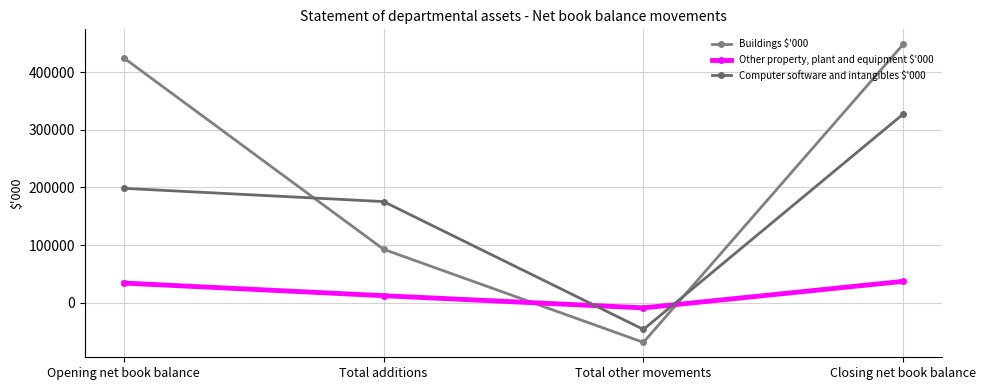

Is this an area chart (filled region under the line)?

No